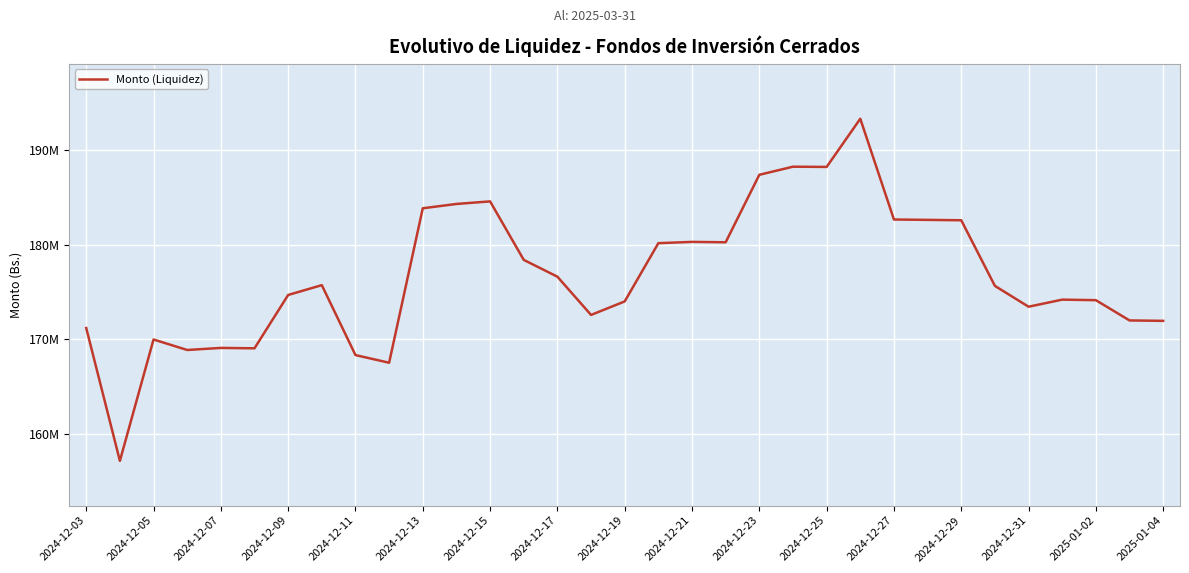

What is the value of the 32nd point from the left?

172010840.7